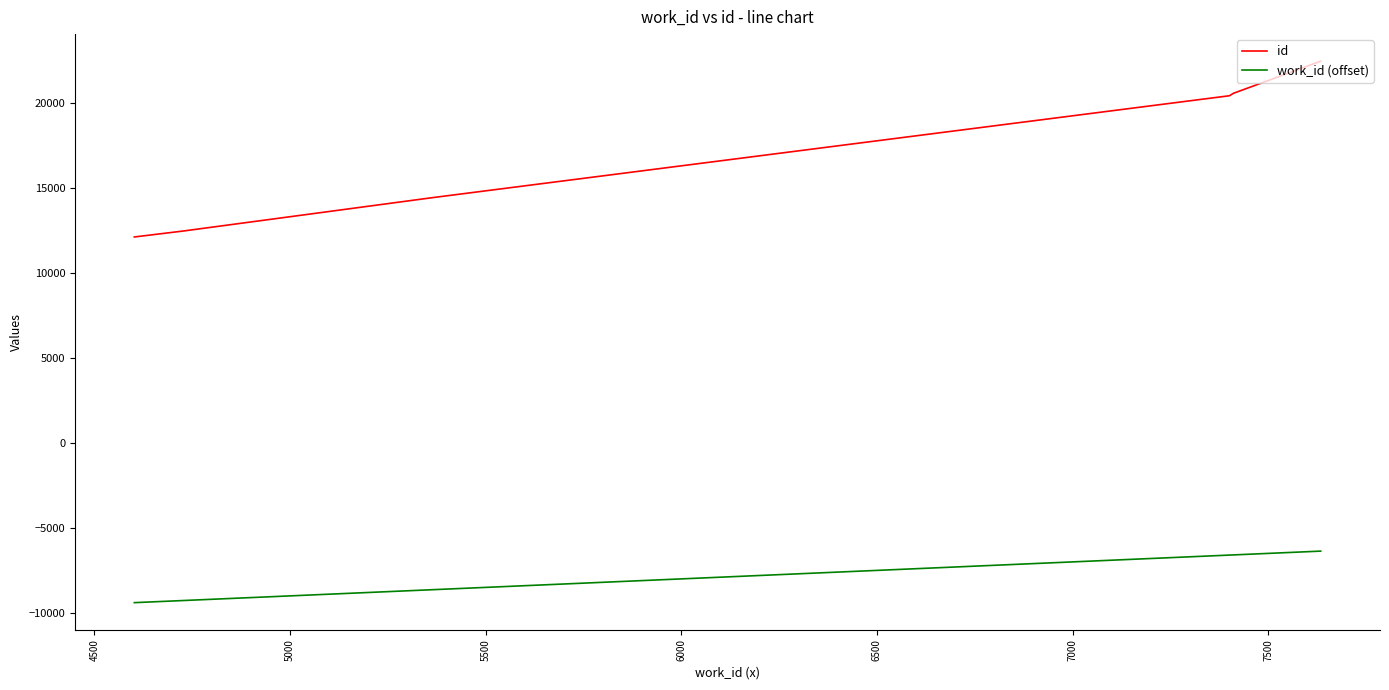

True or false: work_id (offset) and id cross at least once.

False